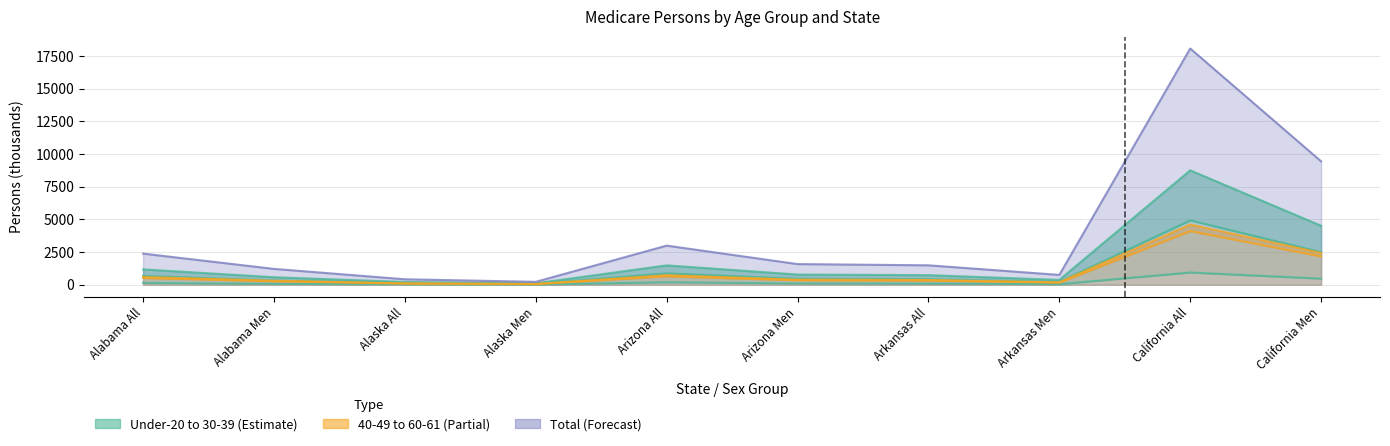

Where is the first local maximum for 40-49?

Arizona All